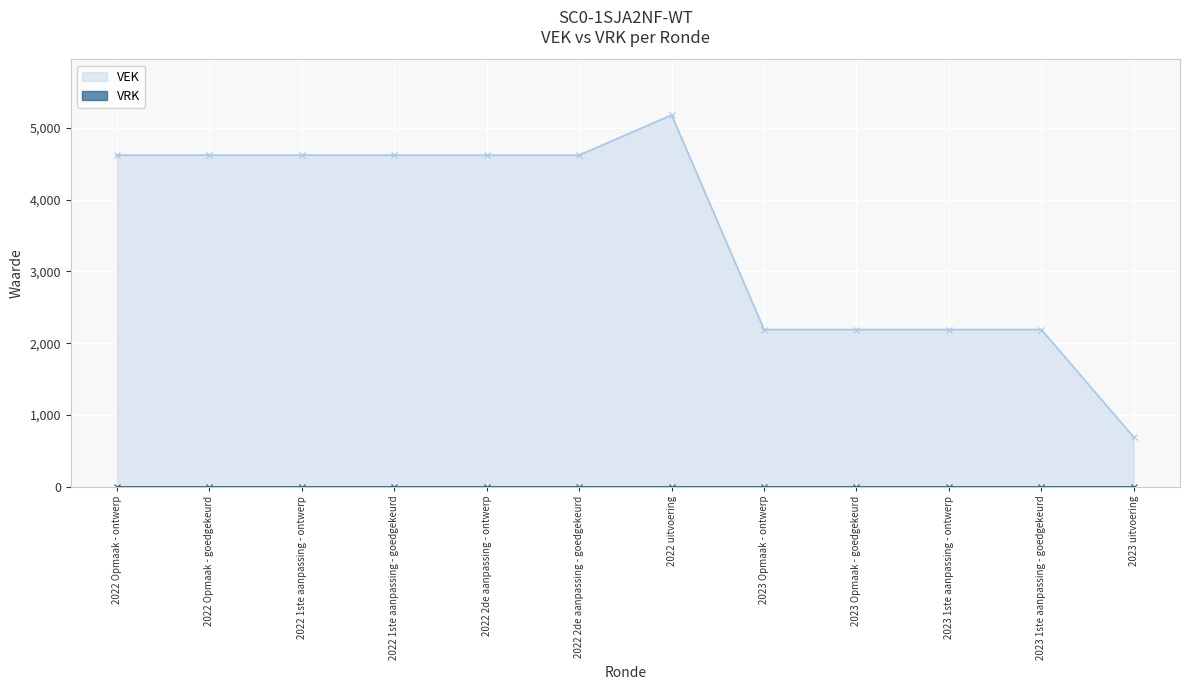

Reading left to right, transcribe all the data shown in this chart.

4621	4621	4621	4621	4621	4621	5180	2190	2190	2190	2190	688